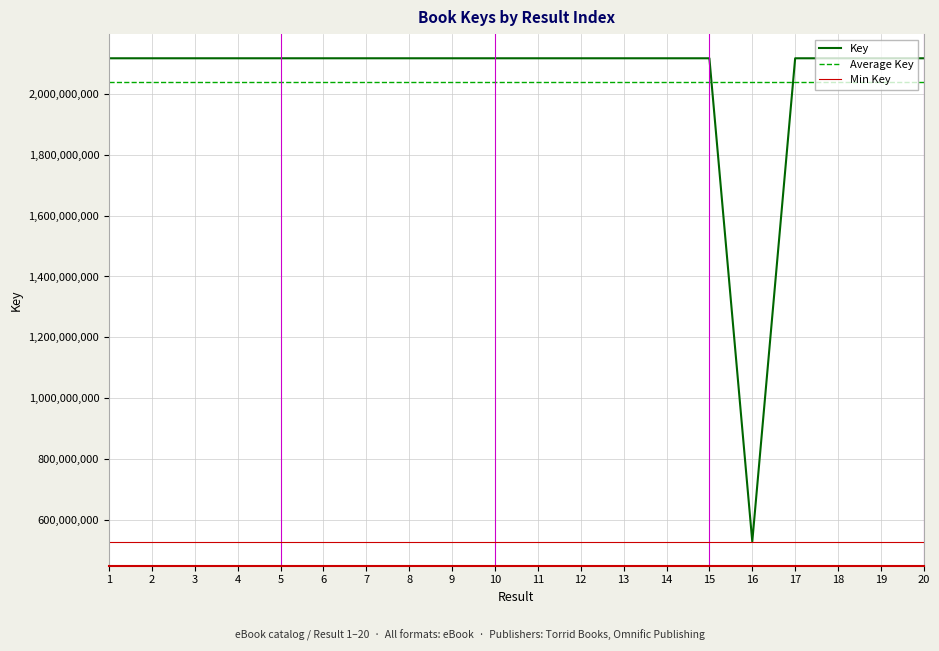

Reading left to right, what are all the values shown in this chart?

1=2117936155	2=2117937486	3=2117936677	4=2117931296	5=2117935513	6=2117935915	7=2117935714	8=2117936450	9=2117937631	10=2117936703	11=2117934610	12=2117931898	13=2117937045	14=2117930986	15=2117931462	16=527911271	17=2117932658	18=2117936571	19=2117937380	20=2117935487